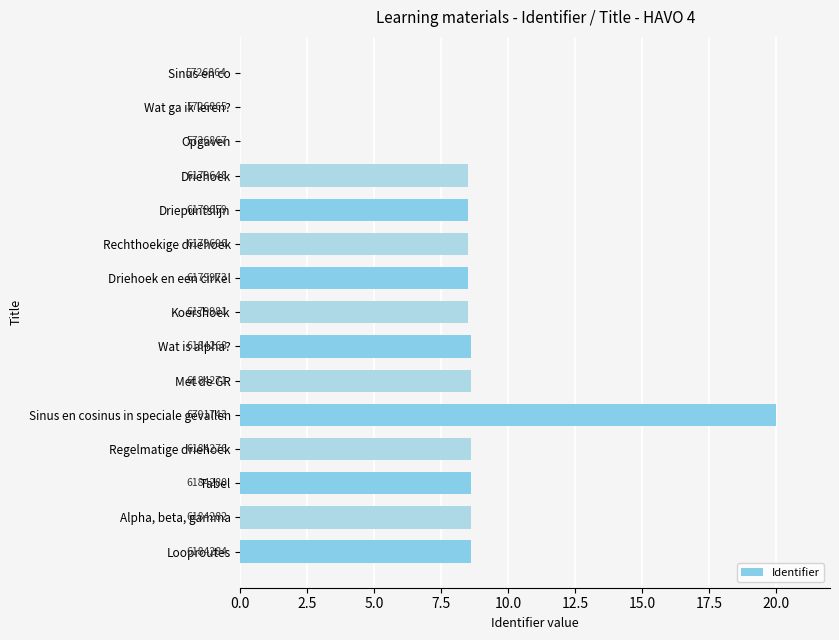

Are the bars horizontal?

Yes